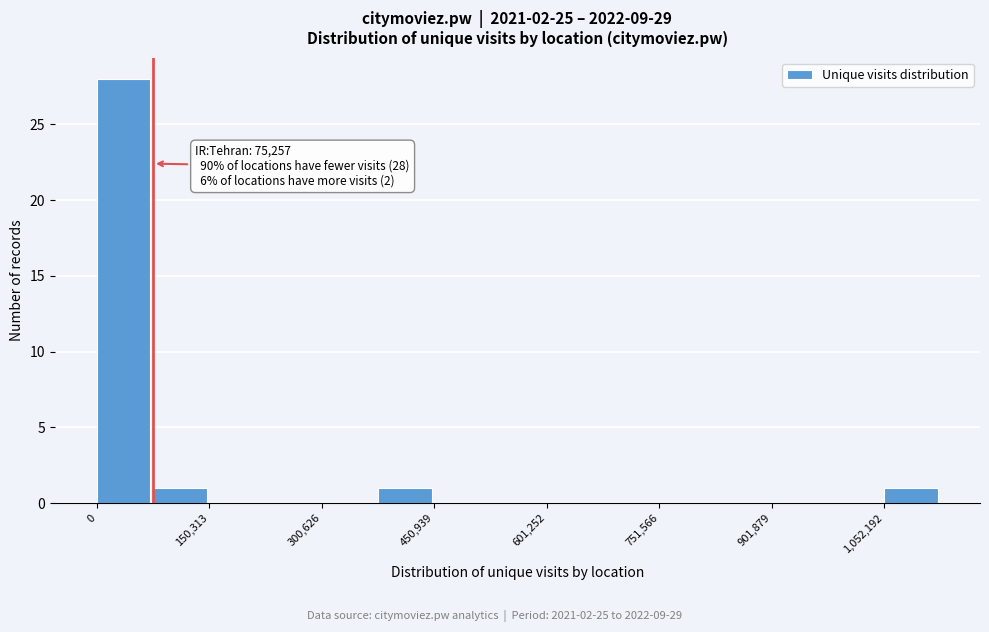

Around what value on the x-axis is the tallest bar? Give the approximate position of its centre, as read against the axis.

40000